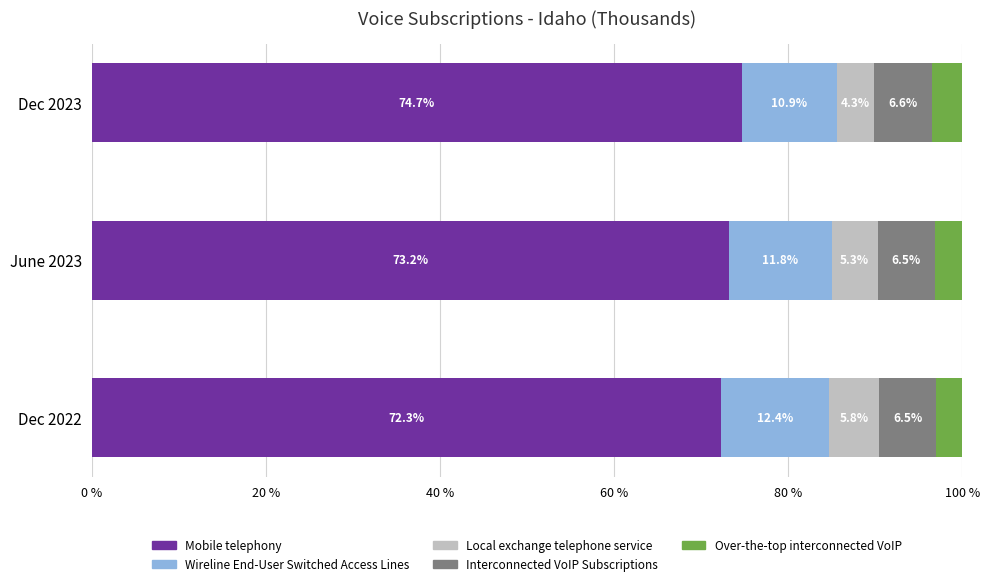

What is the highest value of the Mobile telephony series?

74.7